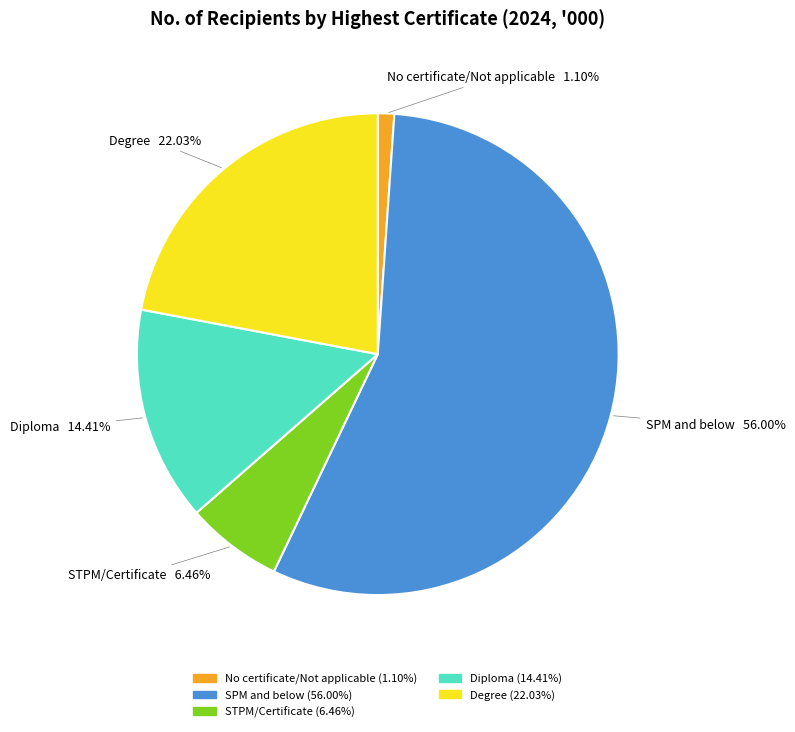

Rank the categories by value from lowest to highest.

No certificate/Not applicable, STPM/Certificate, Diploma, Degree, SPM and below